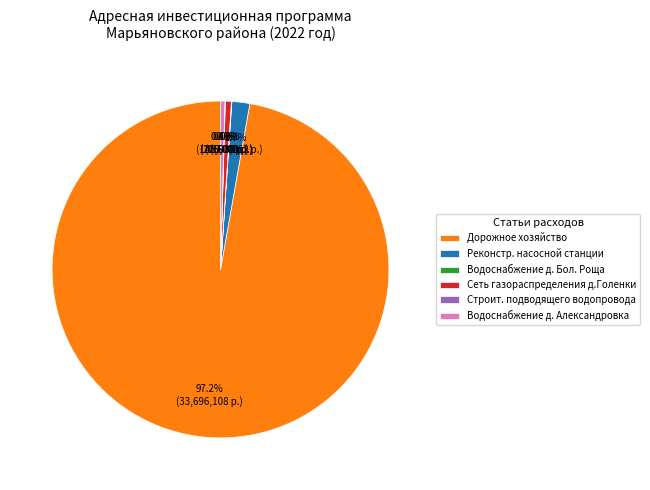

Do Водоснабжение д. Александровка and Дорожное хозяйство together represent more than half of the pie?

Yes